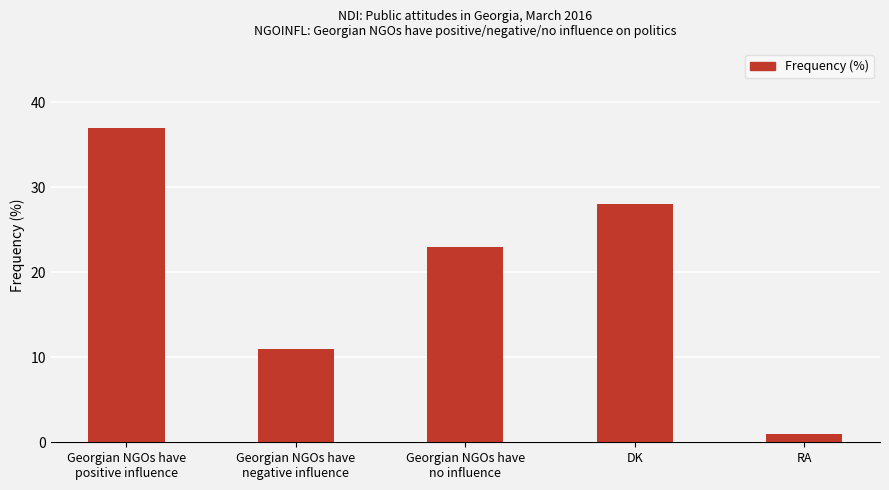

What is the difference between the maximum and second lowest values?

26